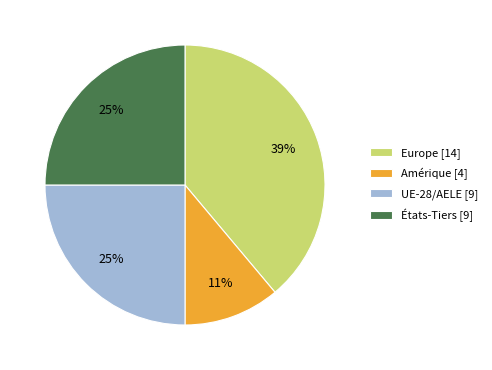

To the nearest percent, what is the average slice percentage?

25%